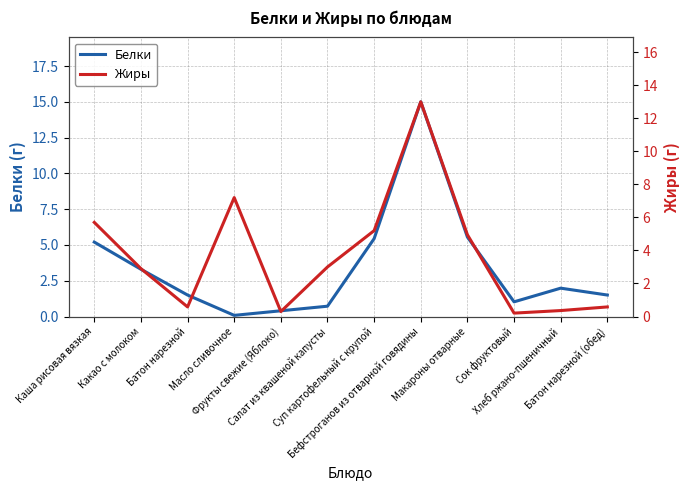

At Бефстроганов из отварной говядины, list the series in order from smallest to largest.

Жиры, Белки